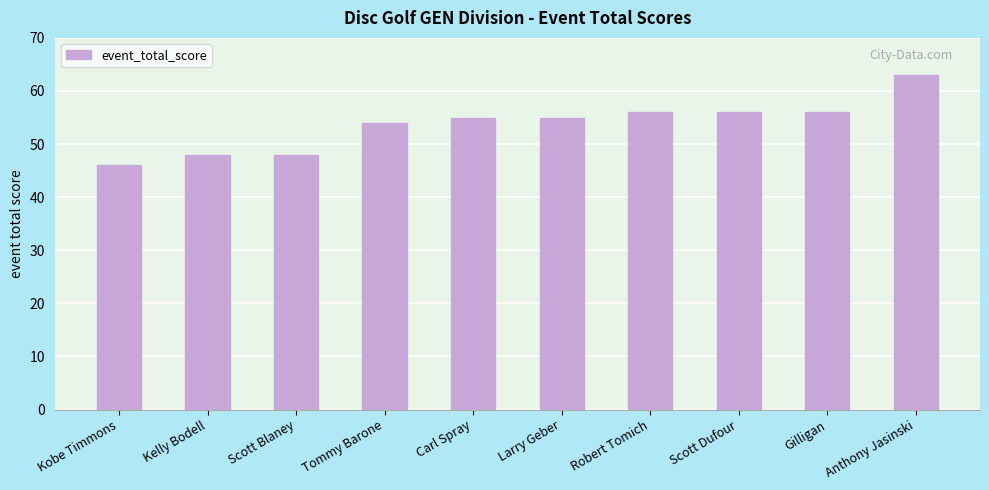

How many distinct data groups are displayed?

1